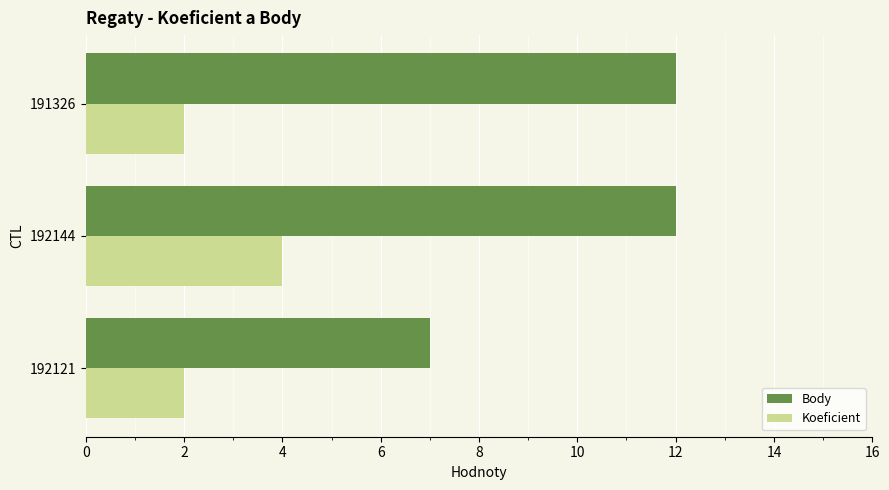

What is the sum of all Body values?

31